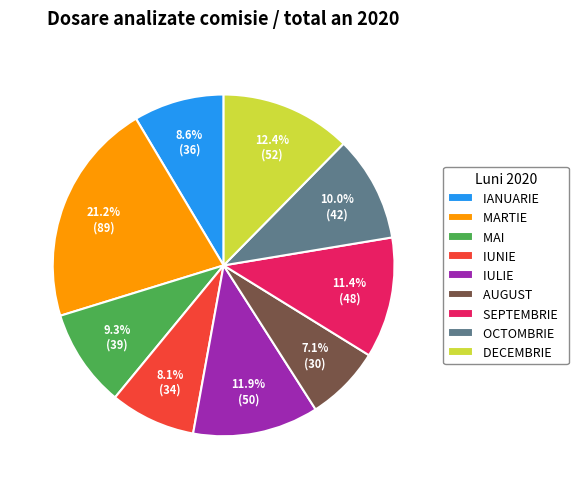

To the nearest percent, what is the difference between the MARTIE and IANUARIE slice percentages?

13%